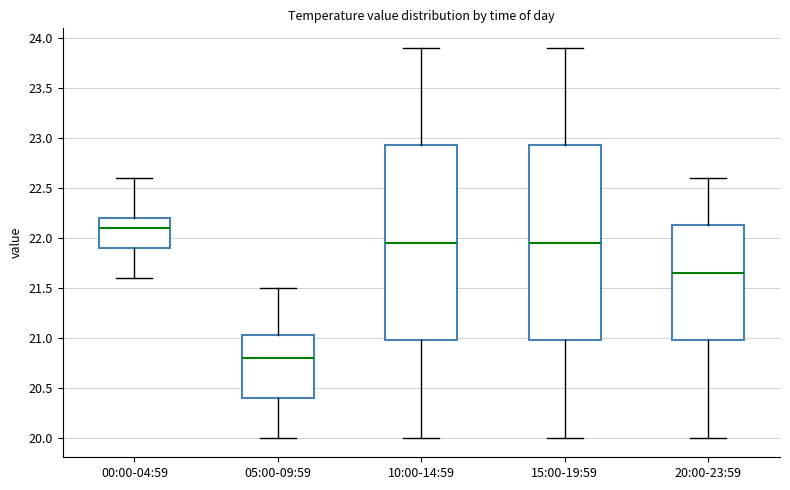

Reading left to right, transcribe this box plot: for each box, give where its median line is, the range the box spans, and where its two whiskers end, as read against the y-axis. The values are not printed on the chart, so give them approximately, as read against the axis.

00:00-04:59: median 22.10, box 21.90 to 22.20, whiskers 21.60 to 22.60
05:00-09:59: median 20.80, box 20.40 to 21.05, whiskers 20.00 to 21.50
10:00-14:59: median 21.95, box 21.00 to 22.95, whiskers 20.00 to 23.90
15:00-19:59: median 21.95, box 21.00 to 22.95, whiskers 20.00 to 23.90
20:00-23:59: median 21.65, box 21.00 to 22.15, whiskers 20.00 to 22.60